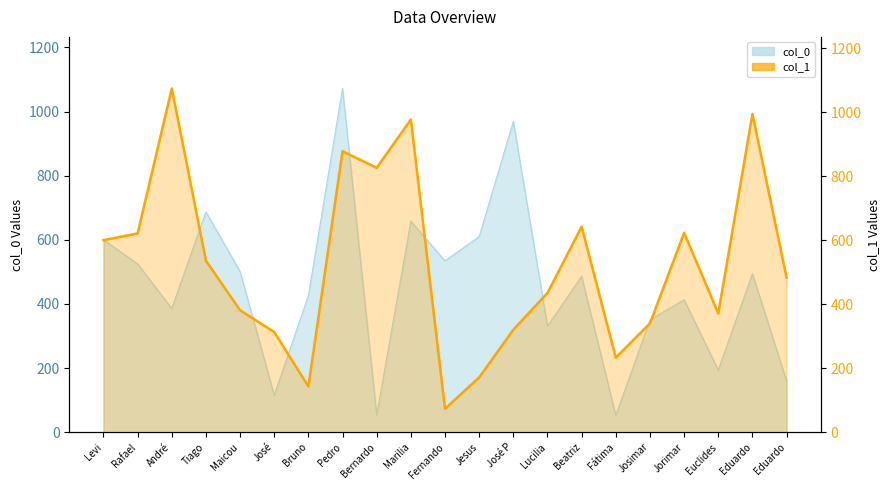

Is it true that the value at José P is 109?

False